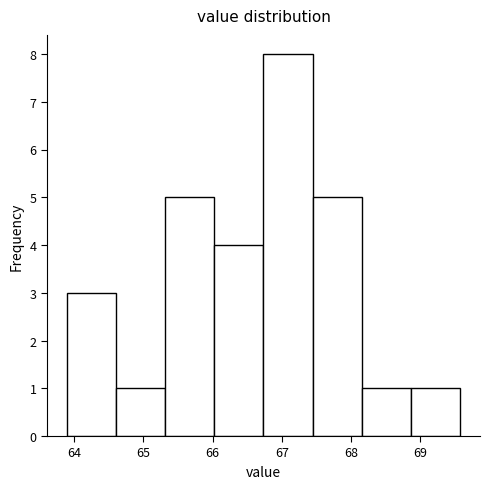

Over which range of the x-axis is the bar tallest?

66.7 to 67.4